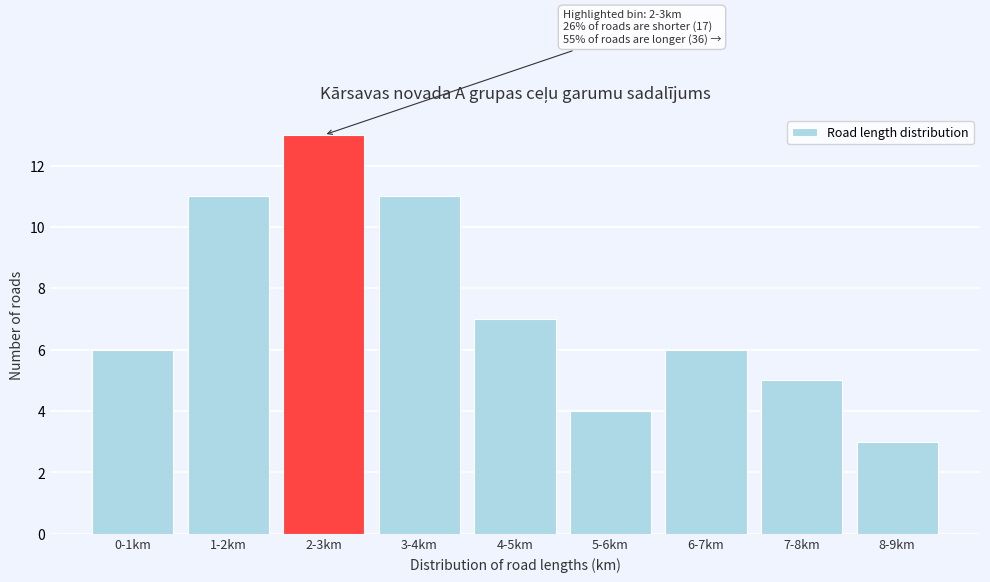

Reading left to right, what are all the values shown in this chart?

0-1km=6	1-2km=11	2-3km=13	3-4km=11	4-5km=7	5-6km=4	6-7km=6	7-8km=5	8-9km=3